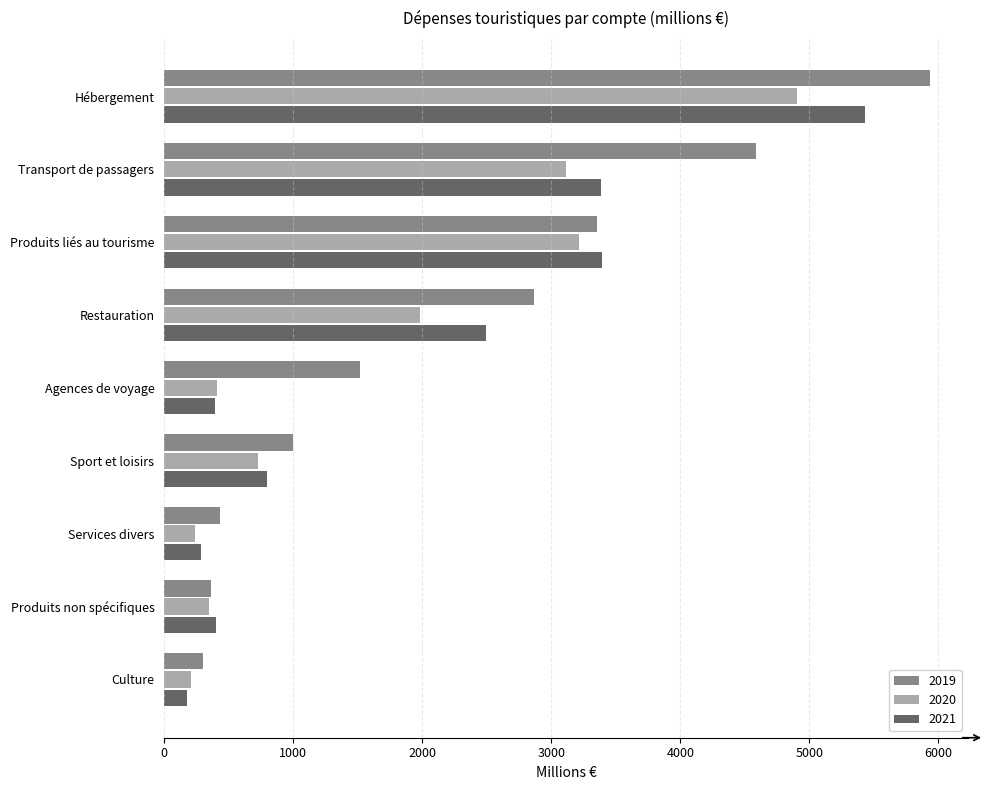

Rank the series by their maximum value, from highest to lowest.

2019, 2021, 2020